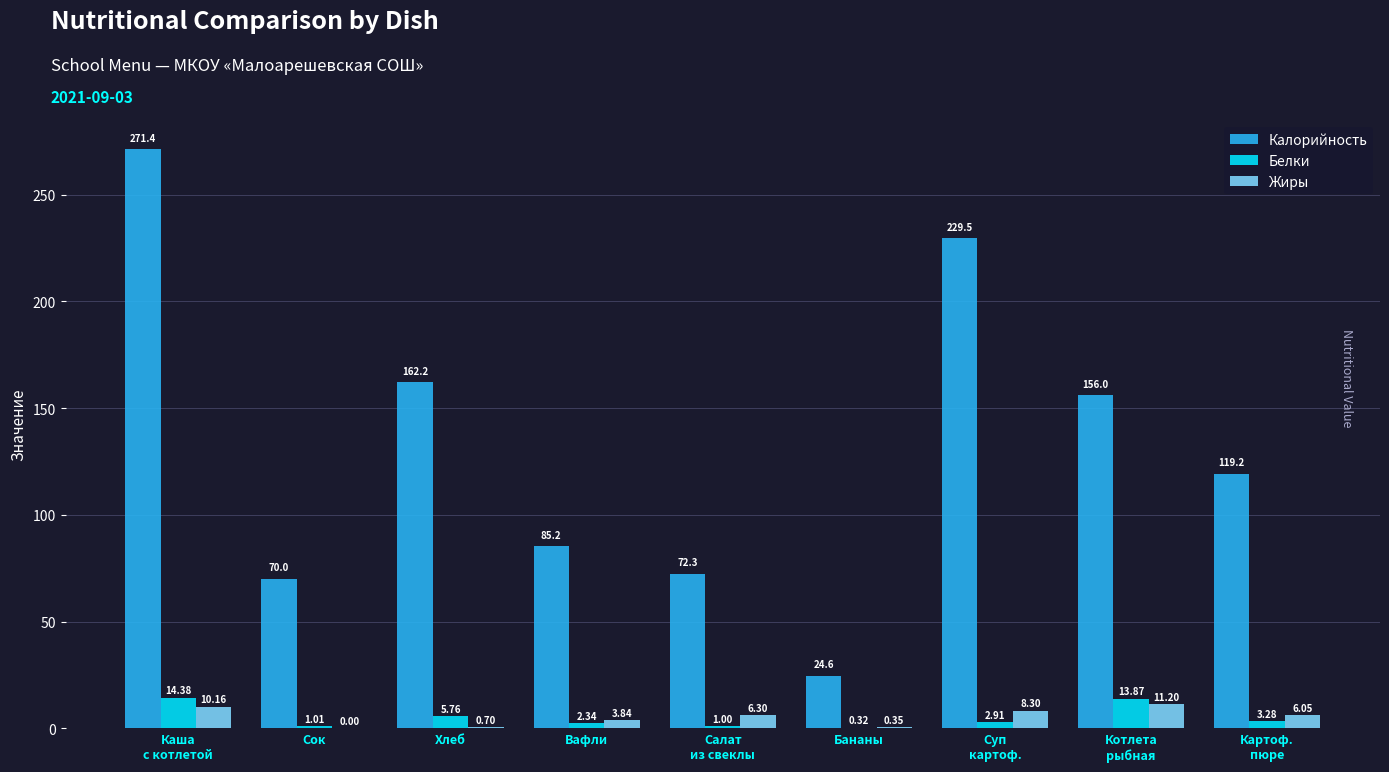

Where is Белки nearest to the value 7?

Хлеб